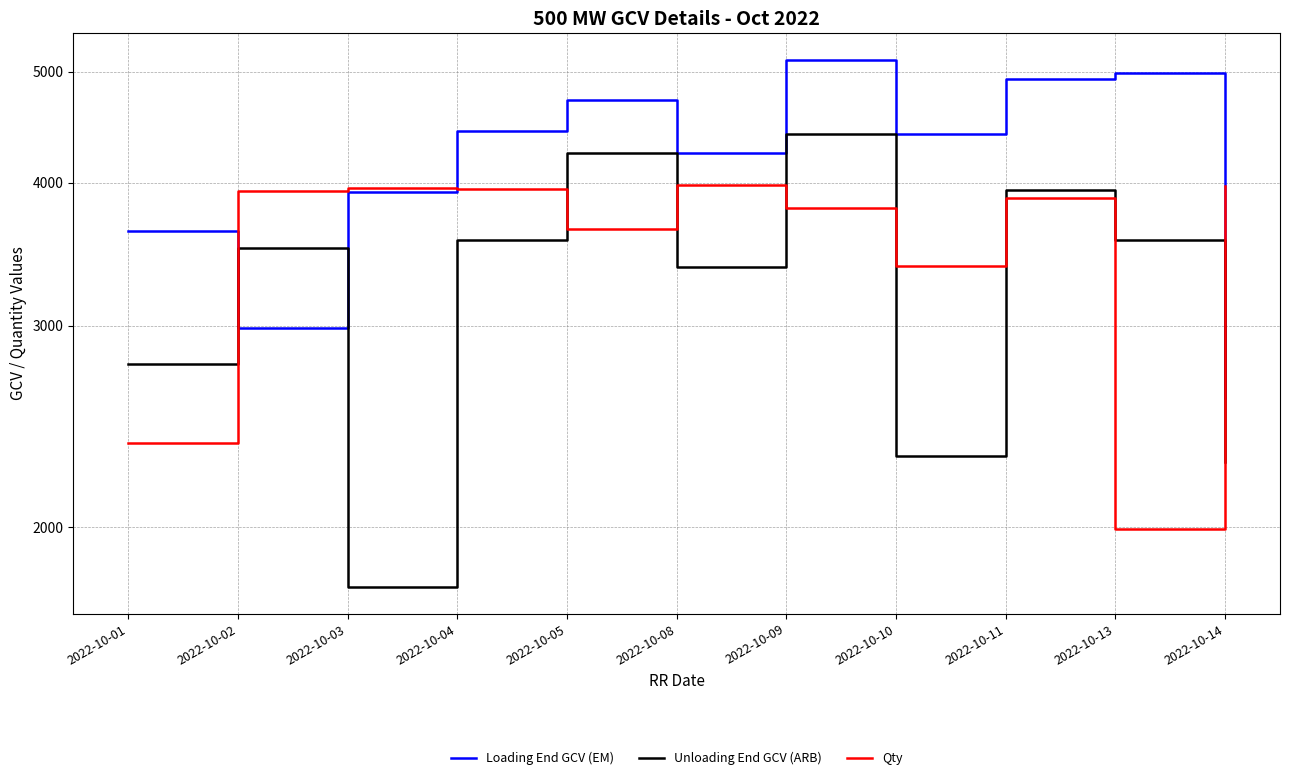

What is the average value of the Qty series?

3531